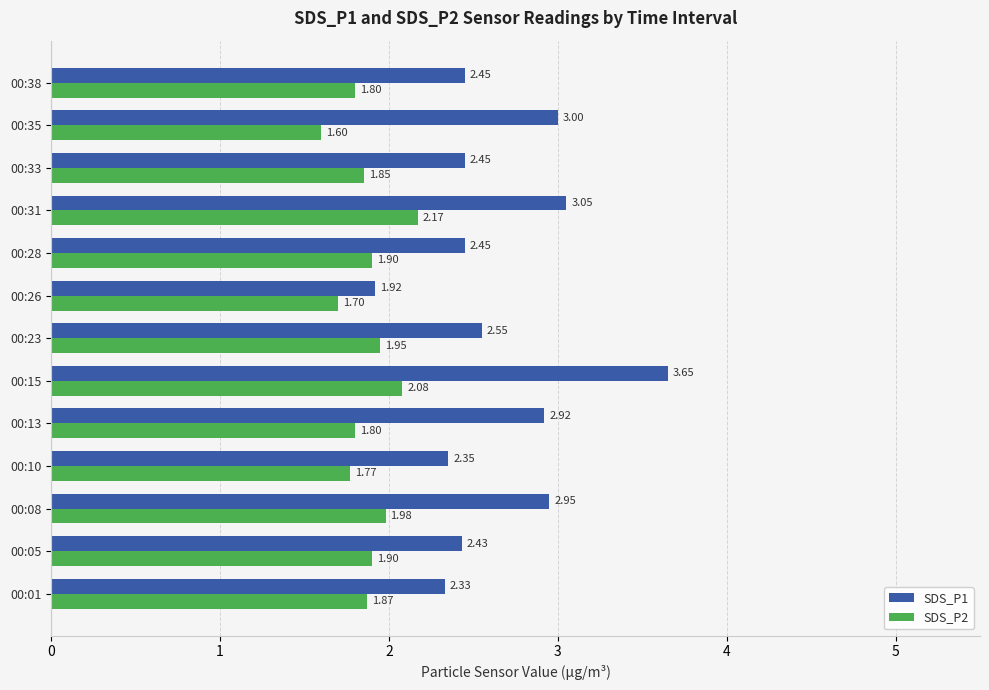

What is the difference between the maximum and minimum values in the SDS_P2 series?

0.6